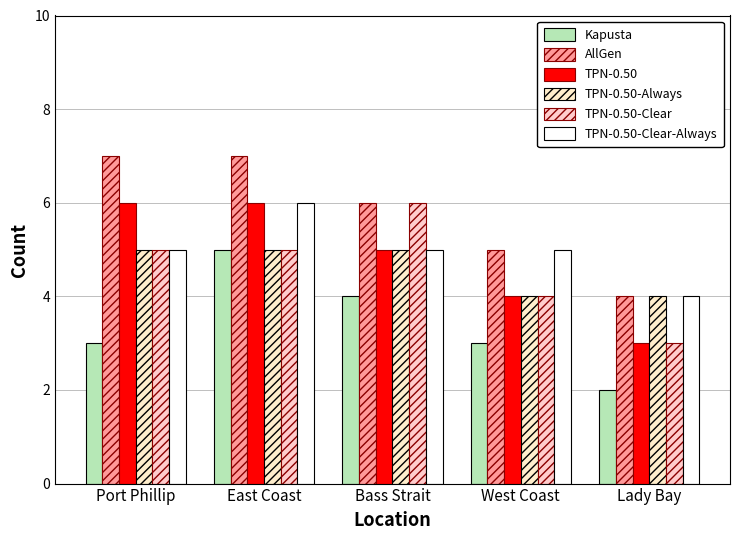

How many categories are shown in the chart?

5